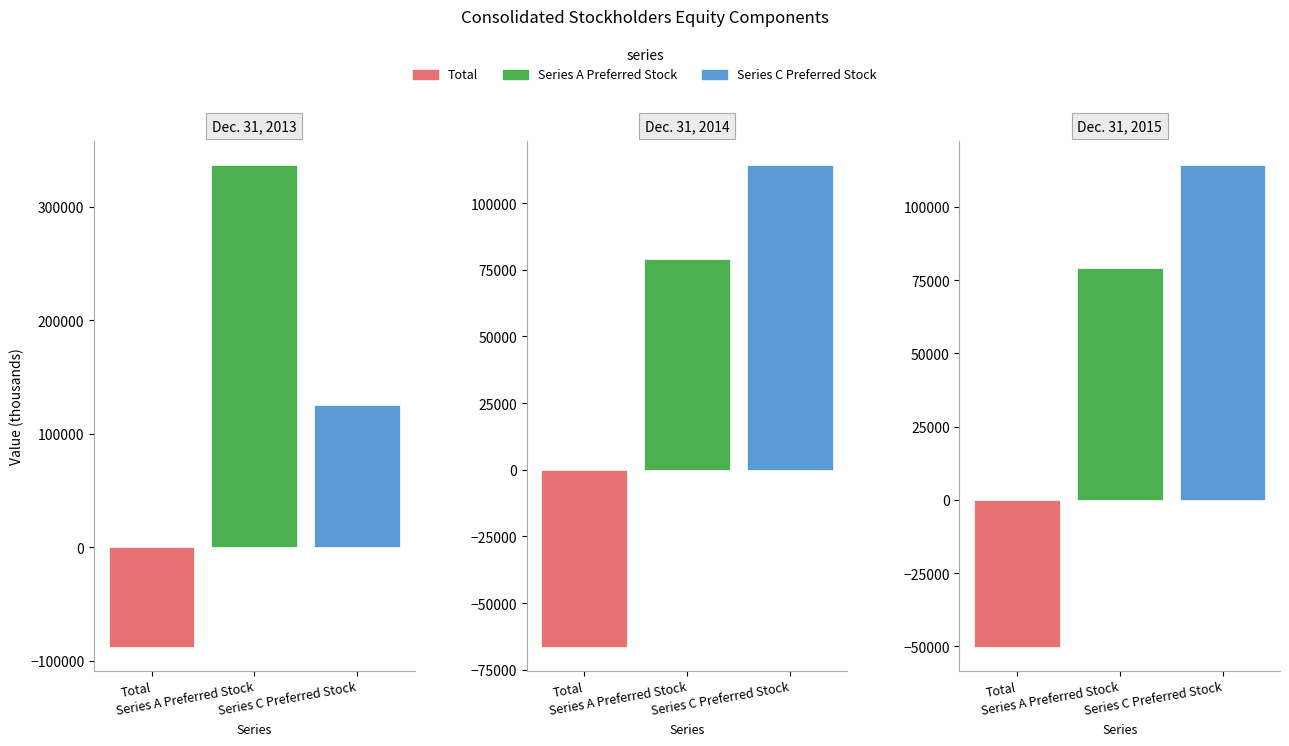

Reading left to right, transcribe all the data shown in this chart.

Total: Dec. 31, 2013=-87537	Dec. 31, 2014=-66331	Dec. 31, 2015=-50065
Series A Preferred Stock: Dec. 31, 2013=336751	Dec. 31, 2014=79127	Dec. 31, 2015=79127
Series C Preferred Stock: Dec. 31, 2013=125614	Dec. 31, 2014=114183	Dec. 31, 2015=114183